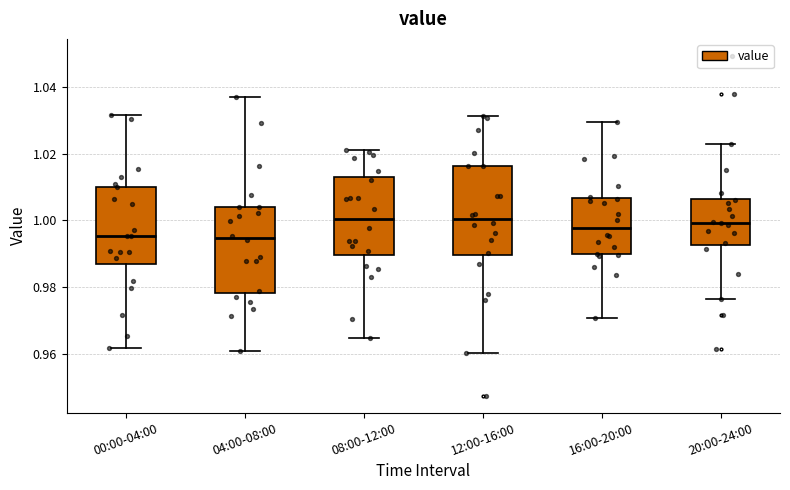

Reading left to right, read every box against the y-axis: the position of its median line, the range the box covers, and the ends of its whiskers. The values are not printed on the chart, so give them approximately, as read against the axis.

00:00-04:00: median 0.996, box 0.988 to 1.010, whiskers 0.962 to 1.032
04:00-08:00: median 0.994, box 0.978 to 1.004, whiskers 0.960 to 1.038
08:00-12:00: median 1.000, box 0.990 to 1.012, whiskers 0.964 to 1.022
12:00-16:00: median 1.000, box 0.990 to 1.016, whiskers 0.960 to 1.032
16:00-20:00: median 0.998, box 0.990 to 1.006, whiskers 0.970 to 1.030
20:00-24:00: median 1.000, box 0.992 to 1.006, whiskers 0.976 to 1.022